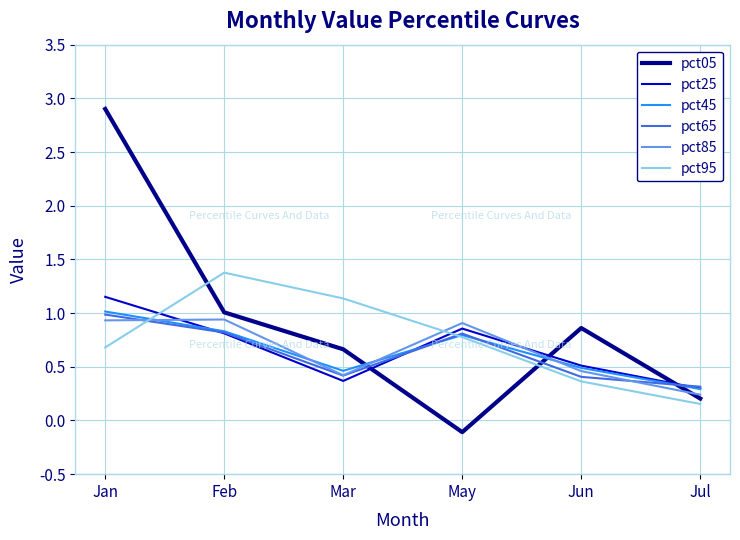

How many categories are shown in the chart?

6